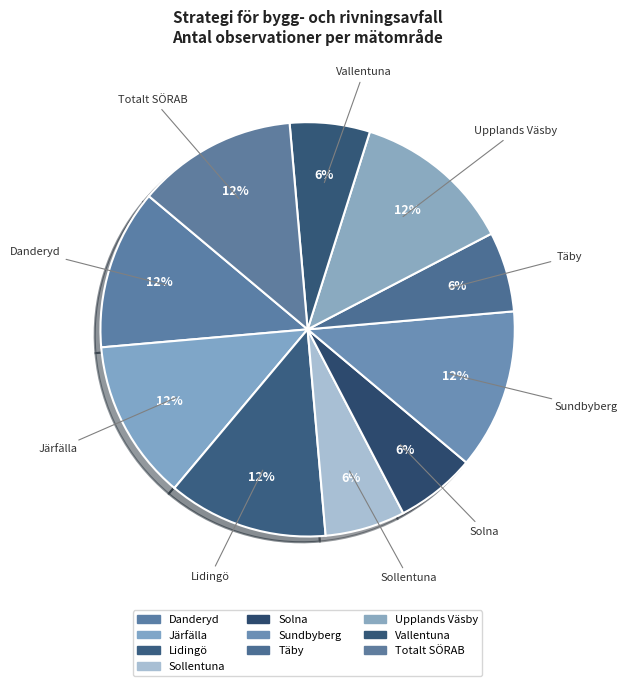

What percentage do Sundbyberg and Vallentuna together represent?

18.8%